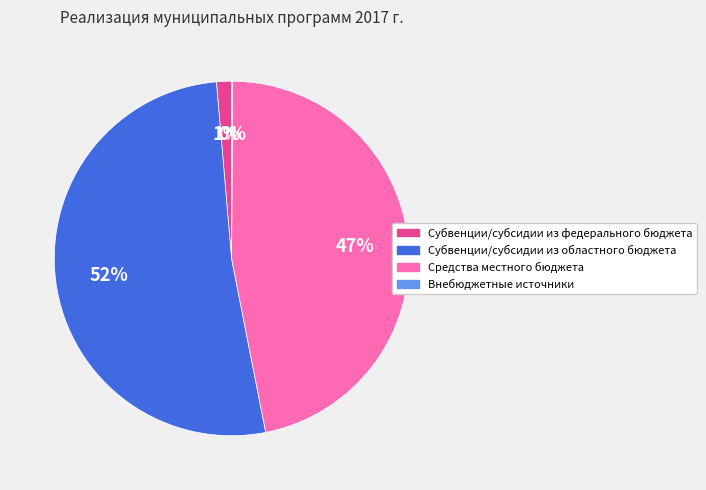

What percentage is the Средства местного бюджета slice, to the nearest percent?

47%